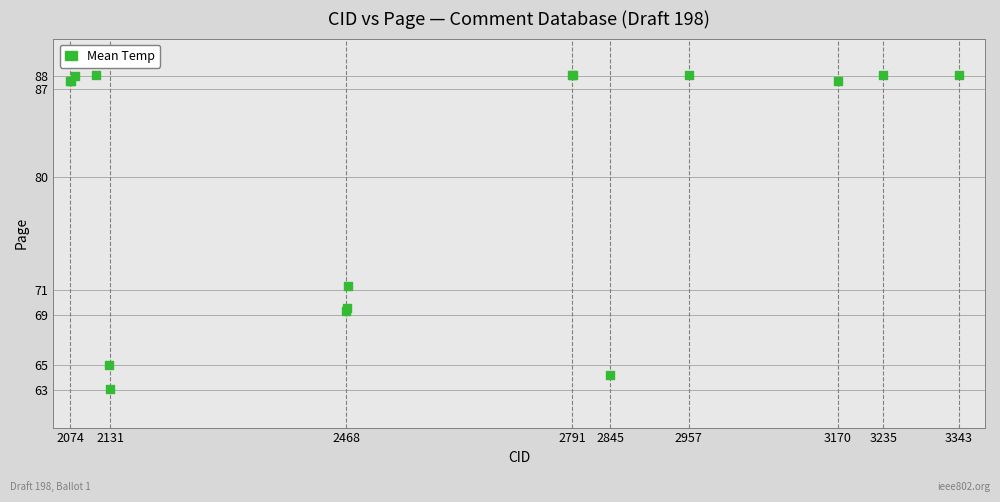

What Y value in the scatter plot is closest to 75?

71.3